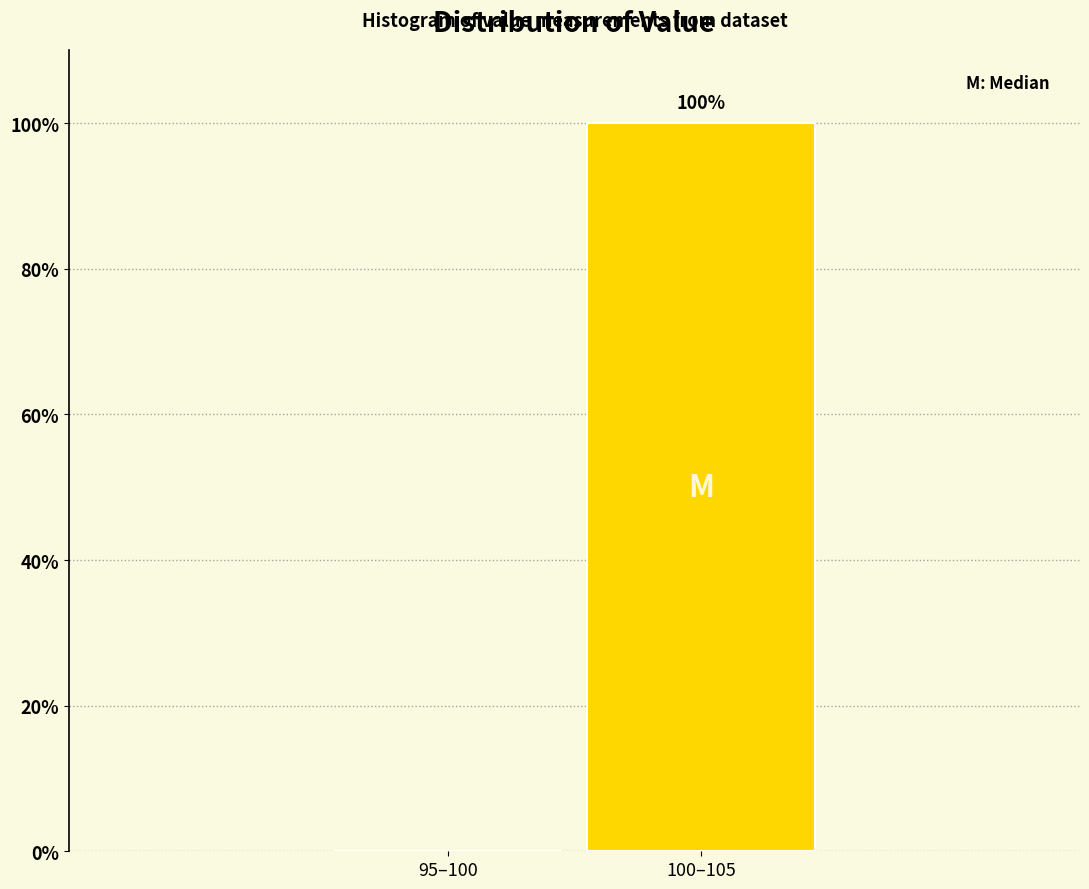

Reading left to right, extract all data points from this chart.

95–100=0	100–105=100